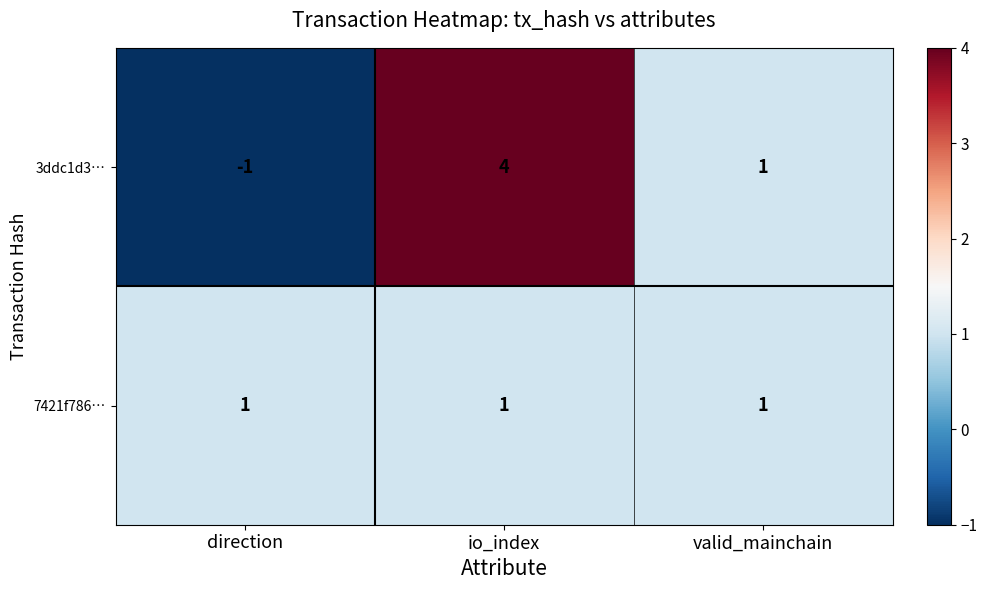

The 7421f786… series shows 1 at io_index. True or false?

True